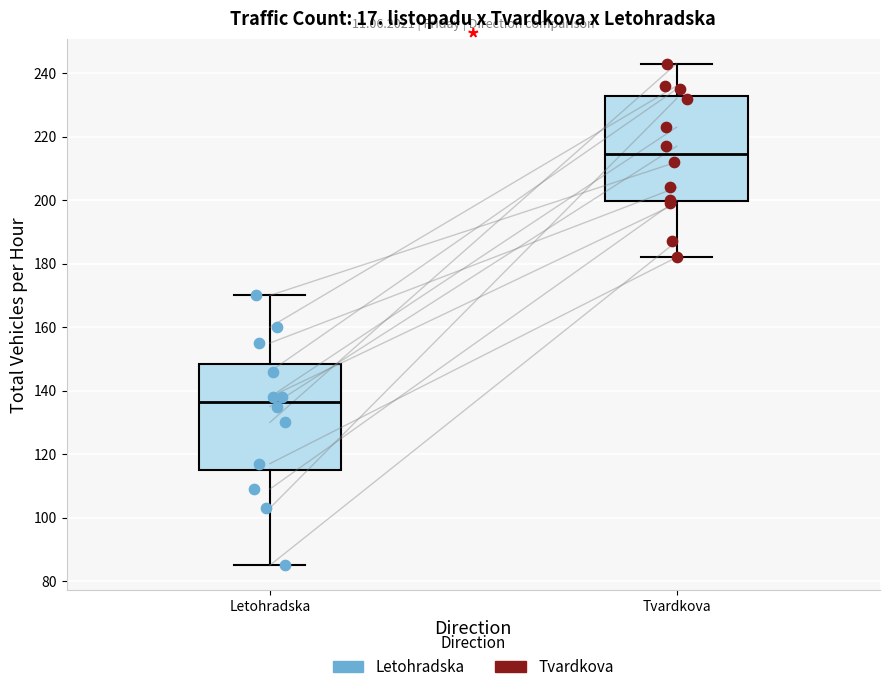

Where does the lower whisker of the box for Tvardkova end on the y-axis? The values are not printed on the chart, so give them approximately, as read against the axis.

182